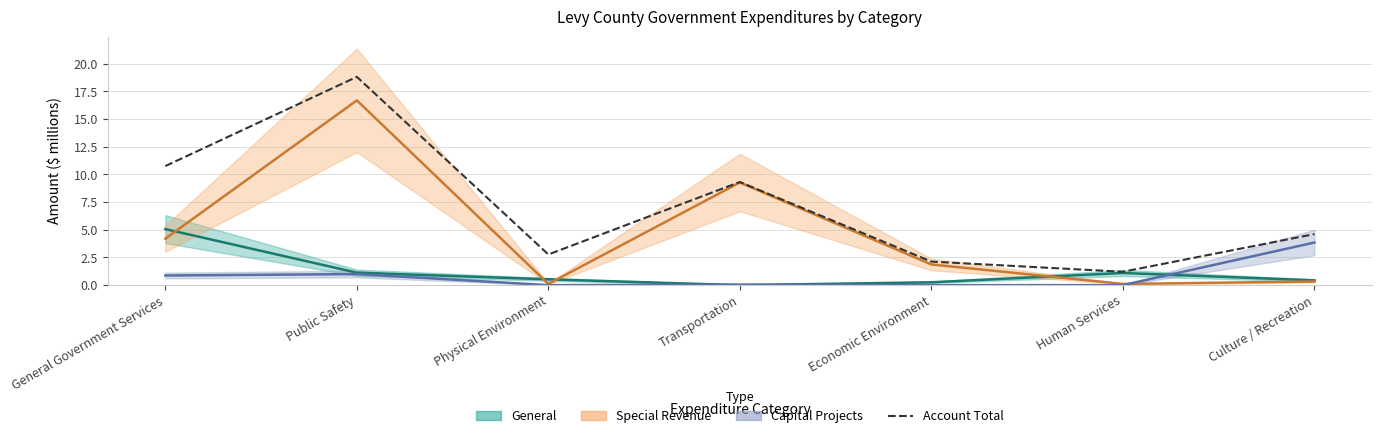

Rank the categories by value from highest to lowest.

Public Safety, General Government Services, Transportation, Culture / Recreation, Physical Environment, Economic Environment, Human Services